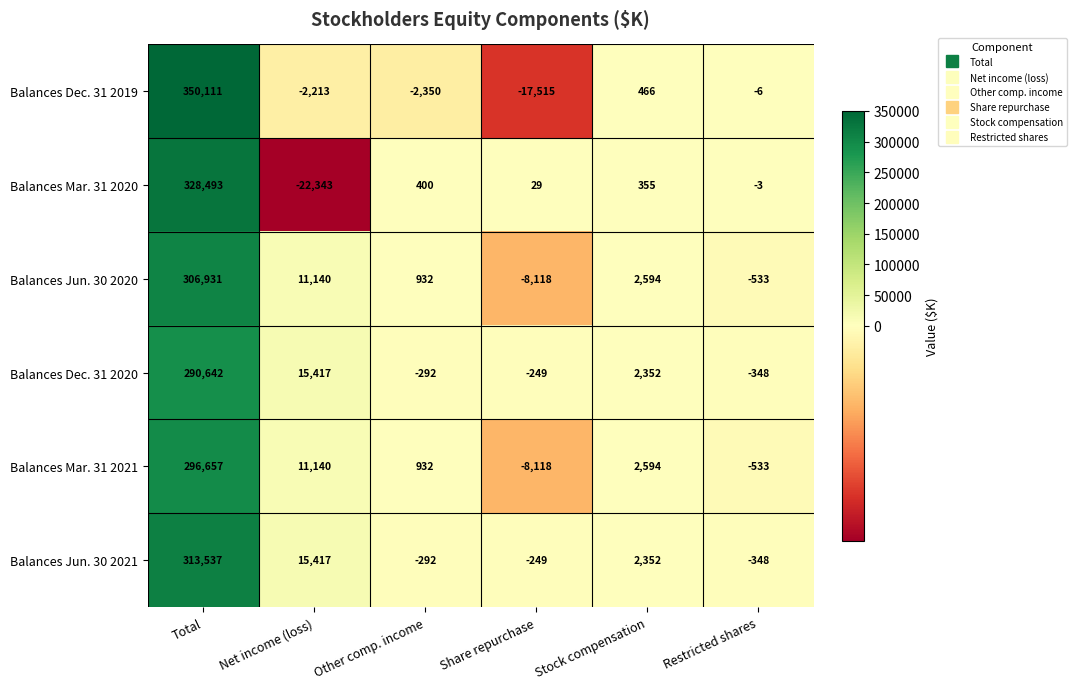

How many series are shown in this chart?

6